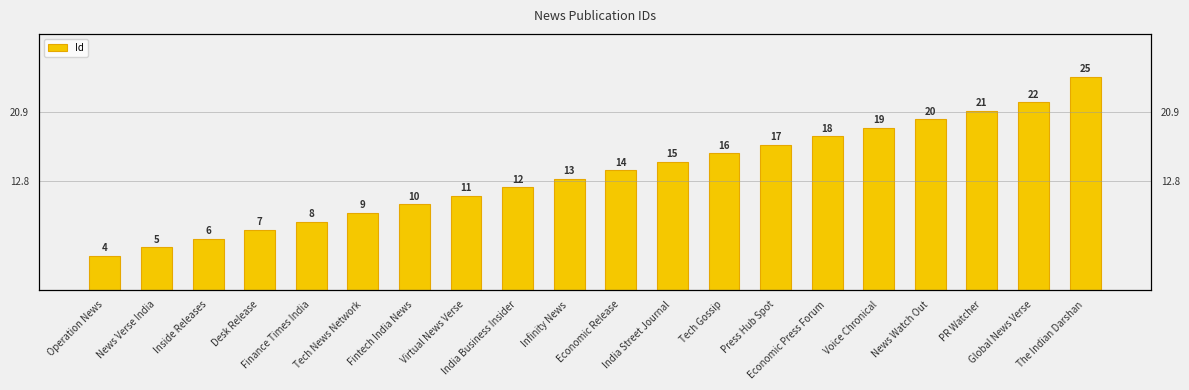

What is the value of the 7th bar from the left?

10